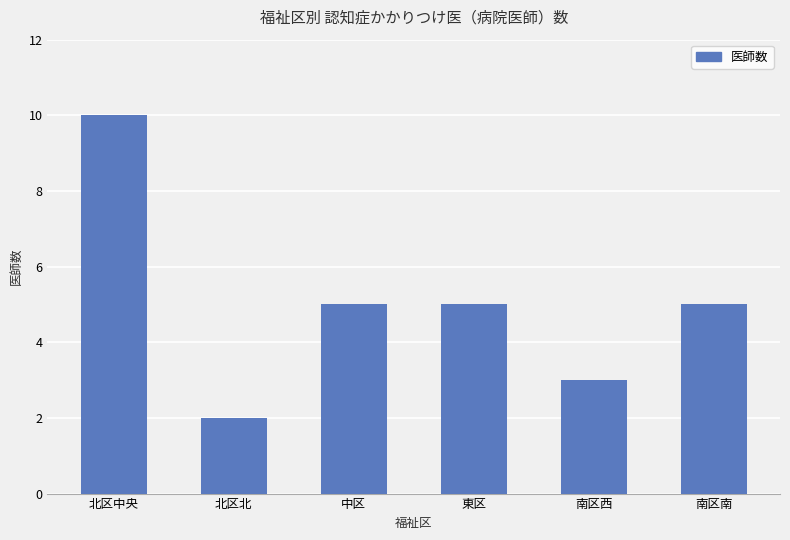

What is the change in value from 中区 to 南区西?

-2